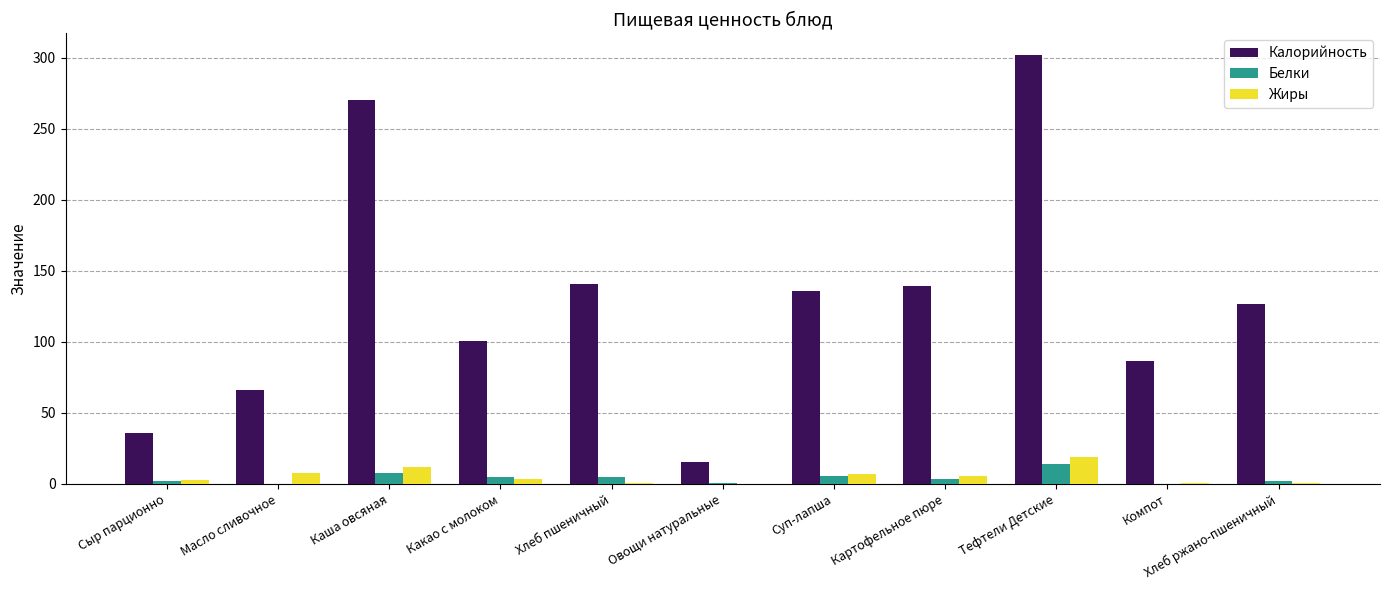

Which category has the highest value across all series?

Тефтели Детские